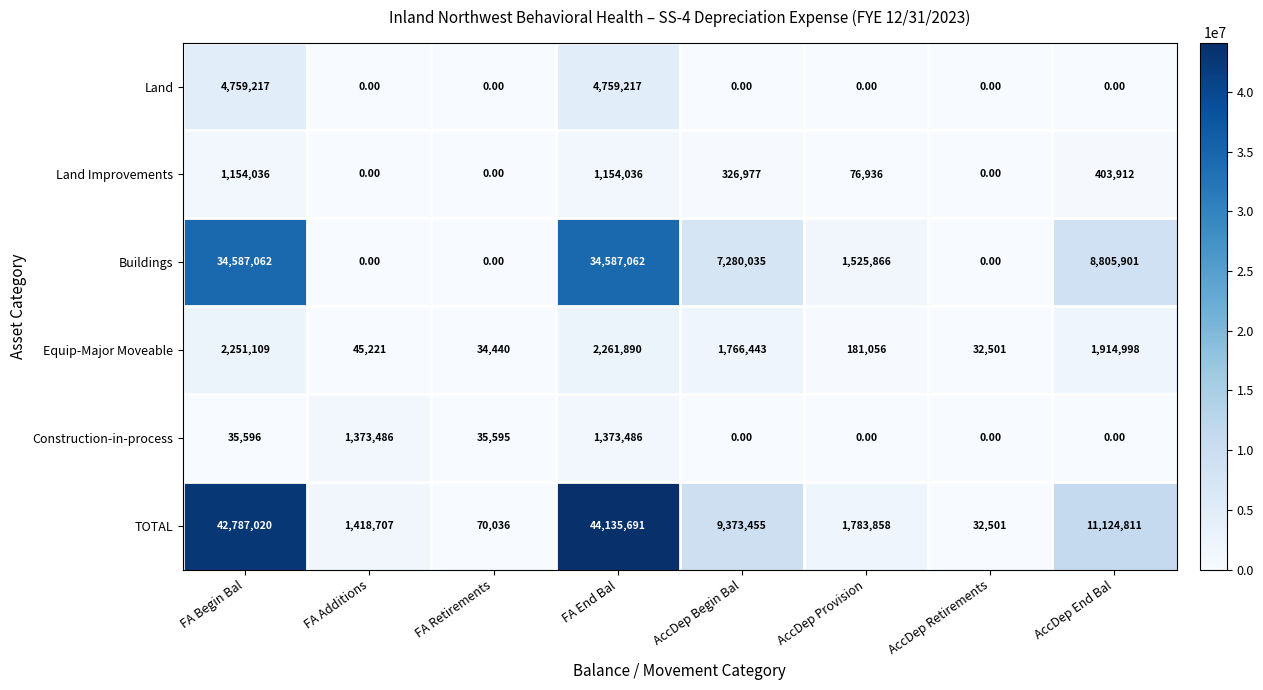

Which series has the largest total across all categories?

TOTAL